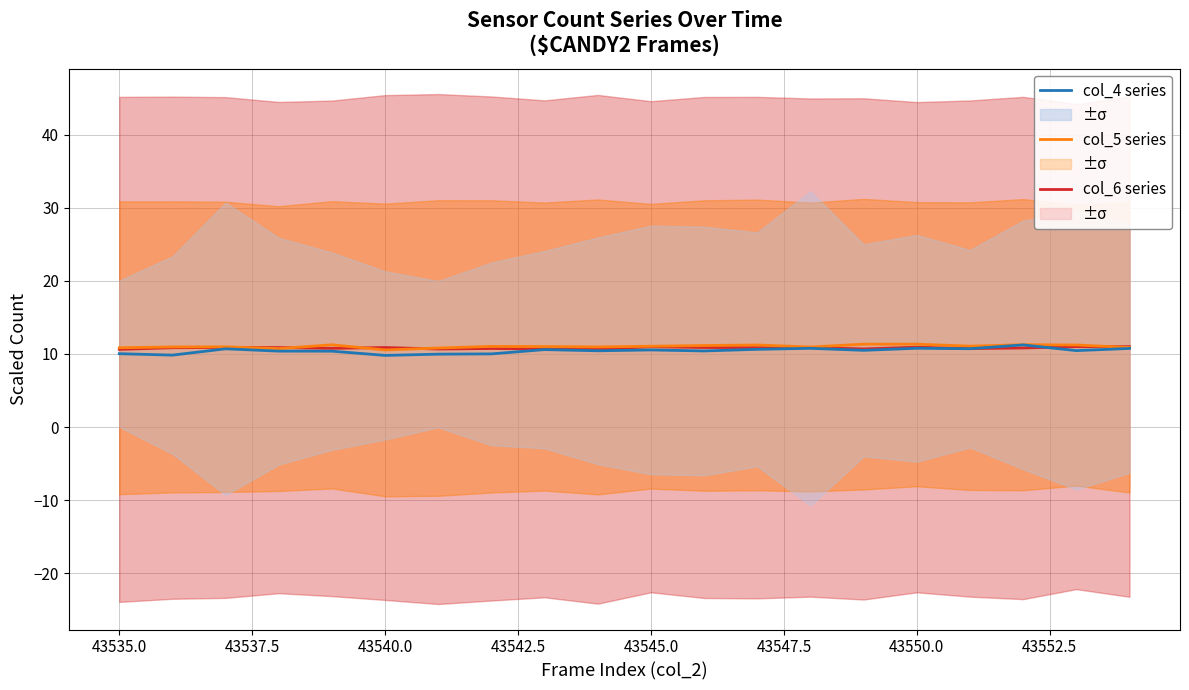

Is this an area chart (filled region under the line)?

No